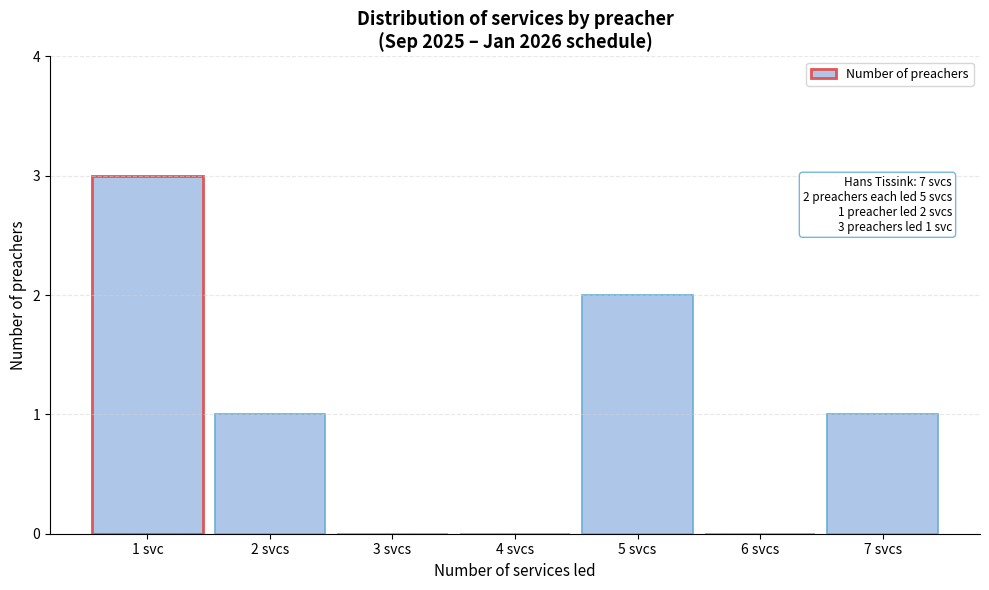

Reading left to right, transcribe all the data shown in this chart.

1 svc=3	2 svcs=1	3 svcs=0	4 svcs=0	5 svcs=2	6 svcs=0	7 svcs=1